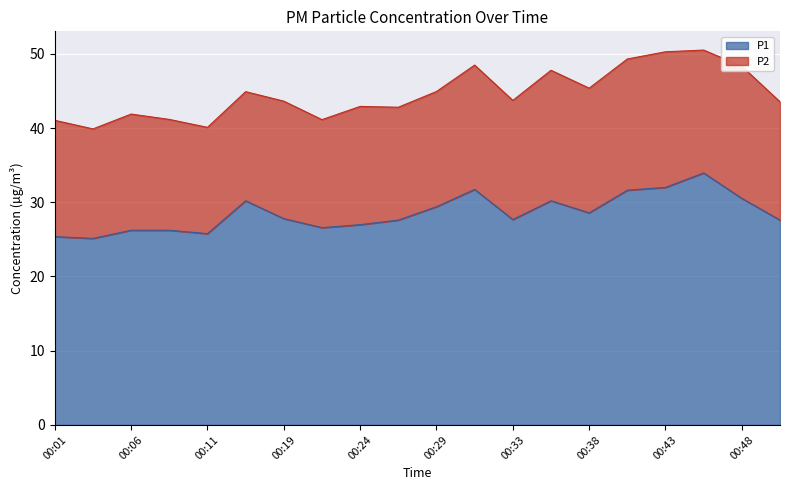

How many lines are shown in the chart?

2